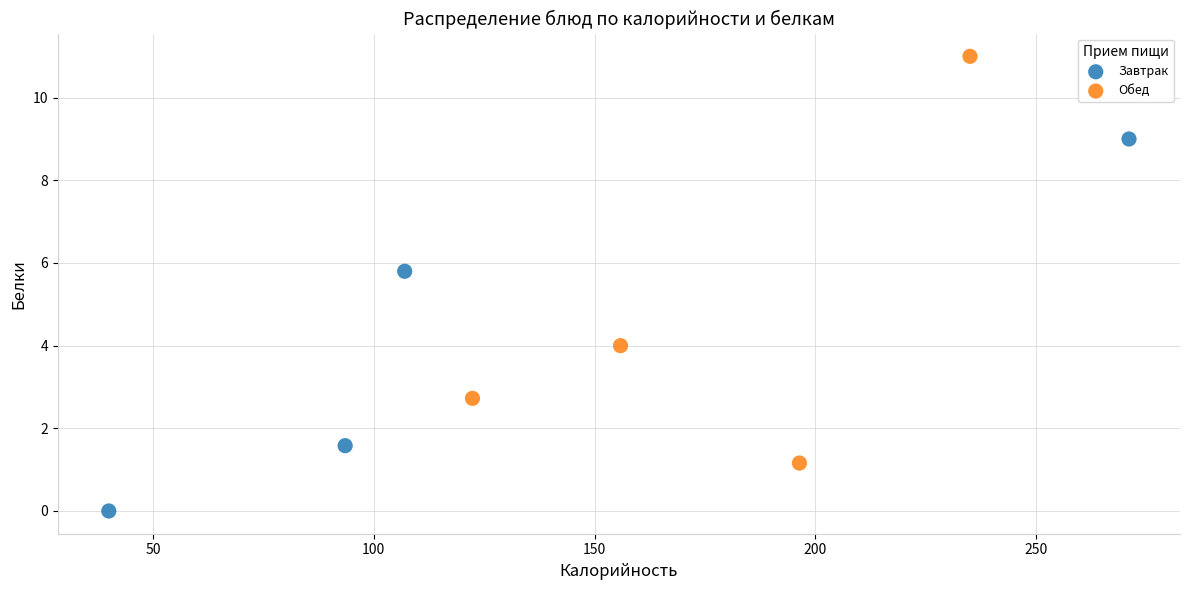

Which series contains the highest Y value?

Обед